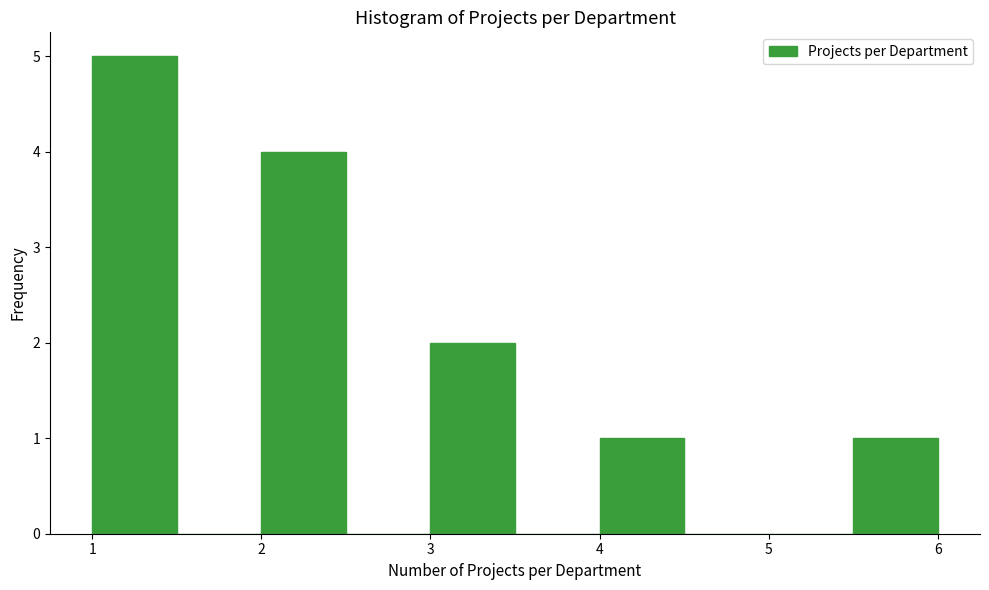

Reading left to right, transcribe this chart: for each bar, give the range it covers on the x-axis and its height. The values are not printed on the chart, so give them approximately, as read against the axis.

1.0 to 1.5: 5
1.5 to 2.0: 0
2.0 to 2.5: 4
2.5 to 3.0: 0
3.0 to 3.5: 2
3.5 to 4.0: 0
4.0 to 4.5: 1
4.5 to 5.0: 0
5.0 to 5.5: 0
5.5 to 6.0: 1